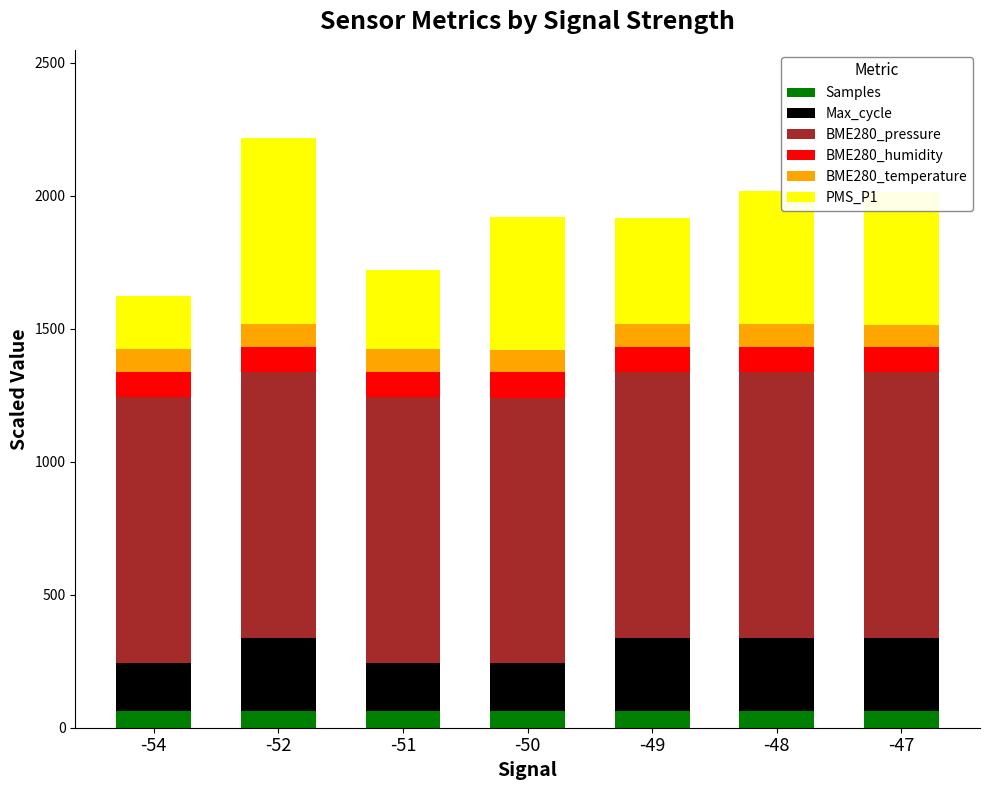

What is the lowest value of the Samples series?

62.8